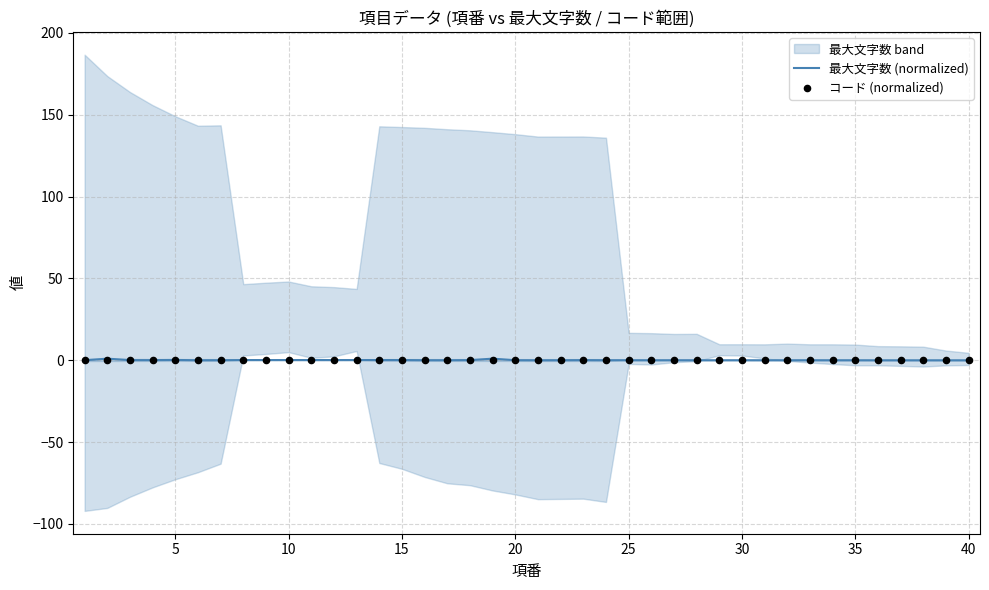

What is the total value across all series at 25?

0.1